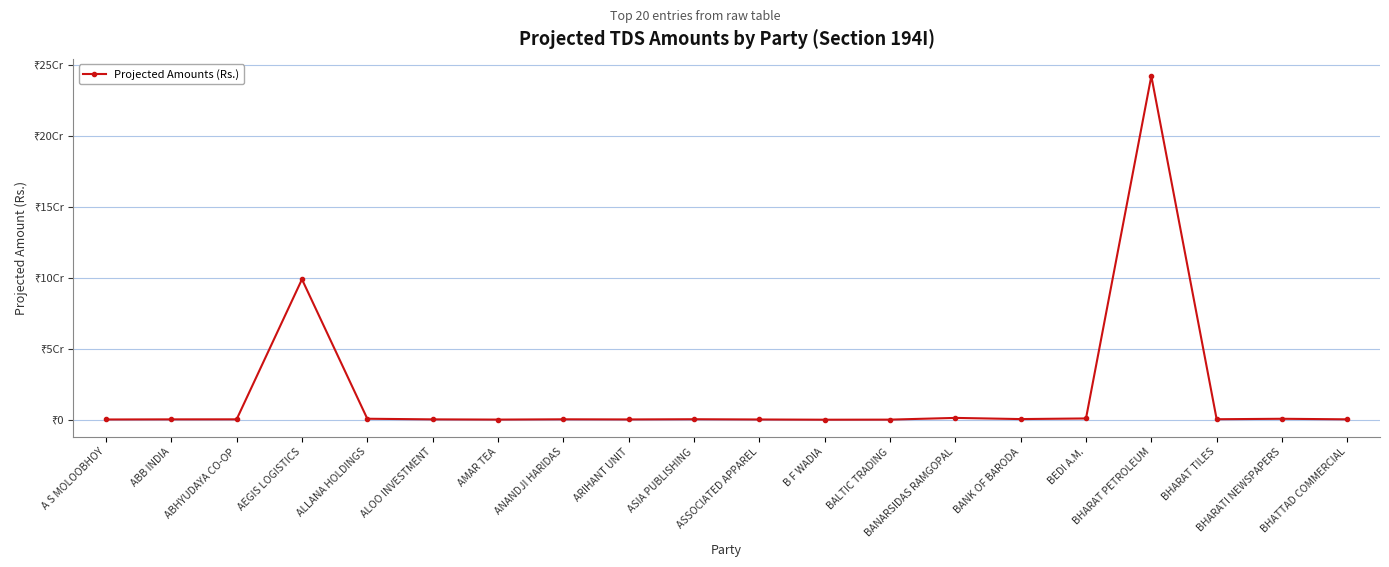

At which category does the data reach its first local peak?

AEGIS LOGISTICS